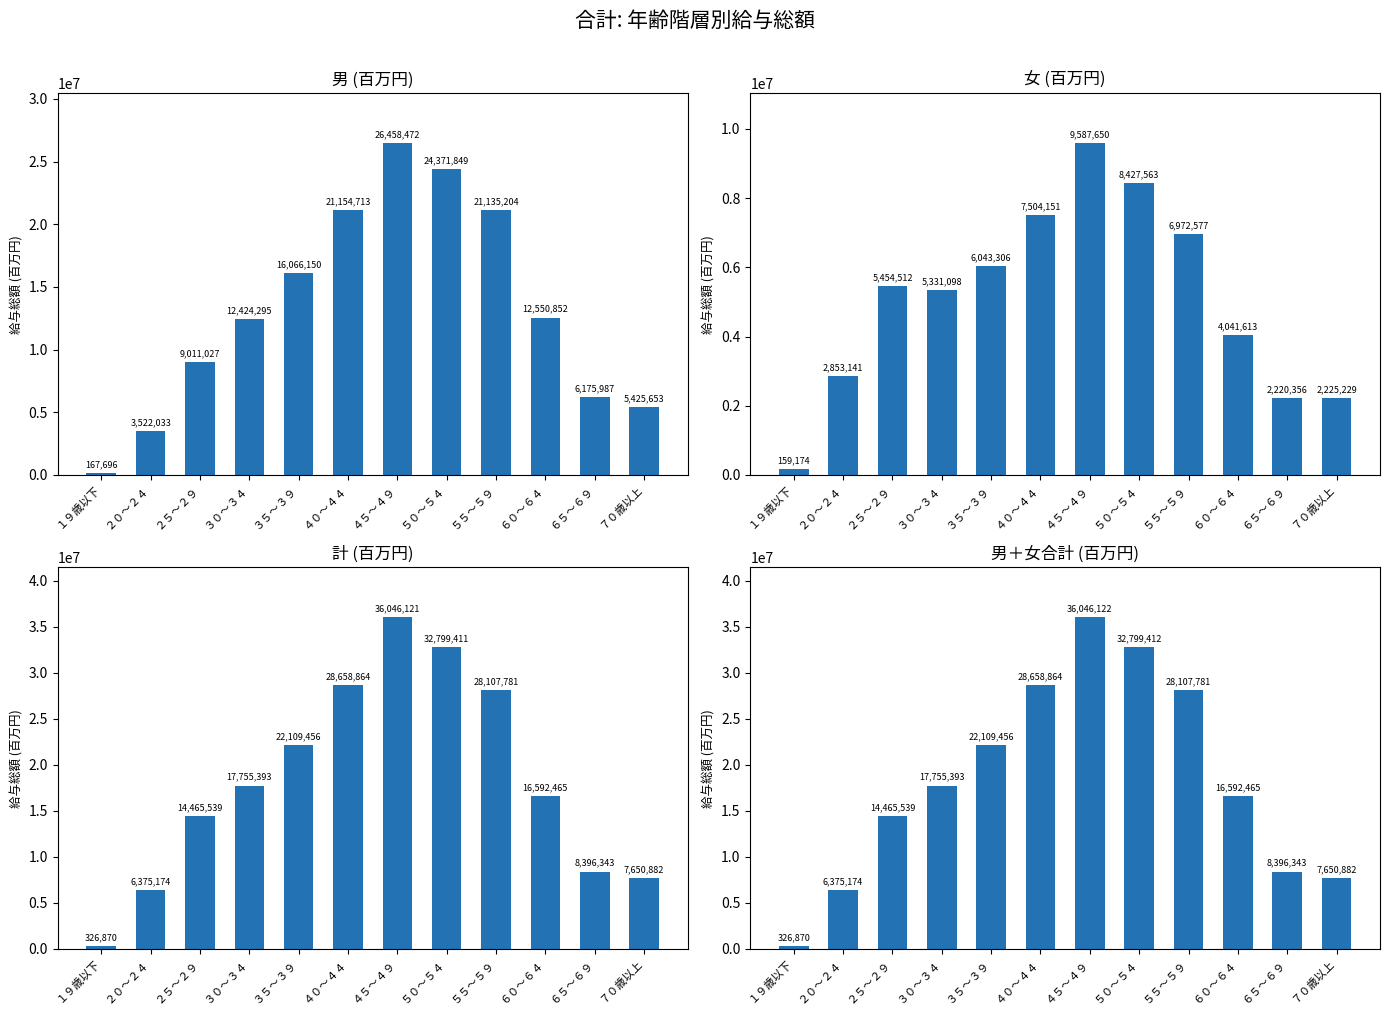

Which has a higher value, ５５～５９ or ７０歳以上?

５５～５９